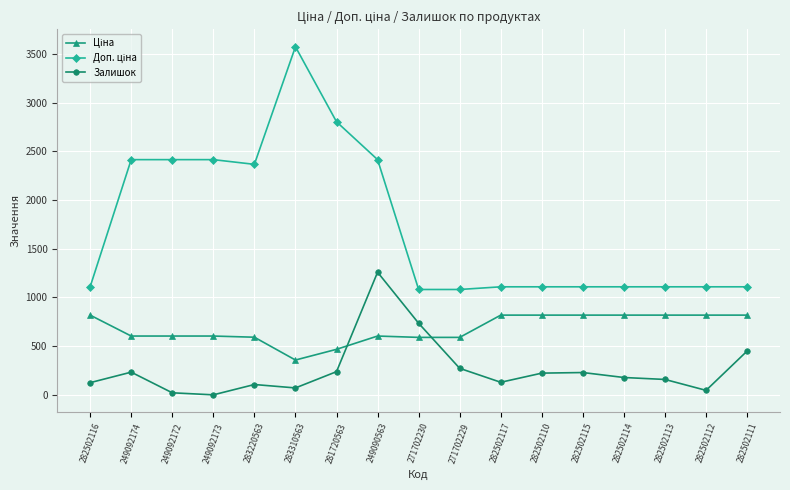

What is the total value across all series at 283220563?

3064.2